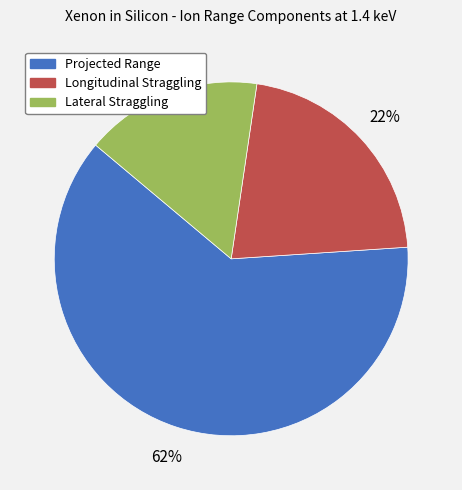

To the nearest percent, what is the difference between the largest and smallest slice percentages?

46%